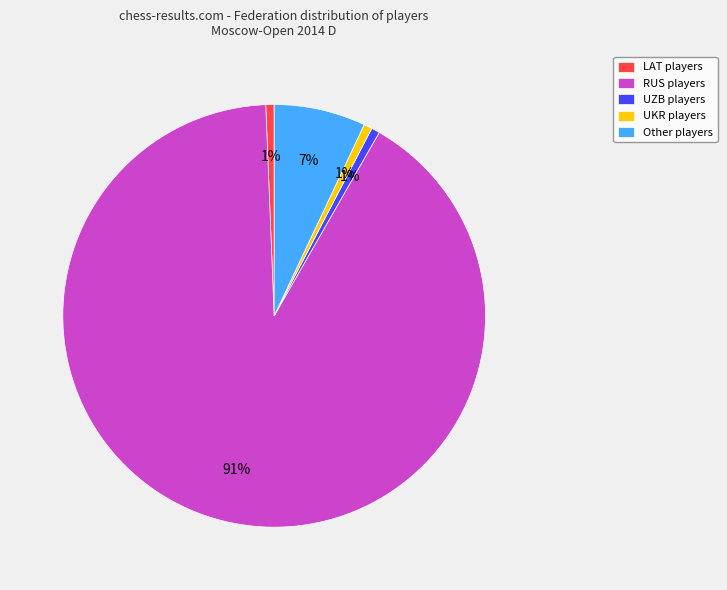

Is UZB the majority of the pie?

No